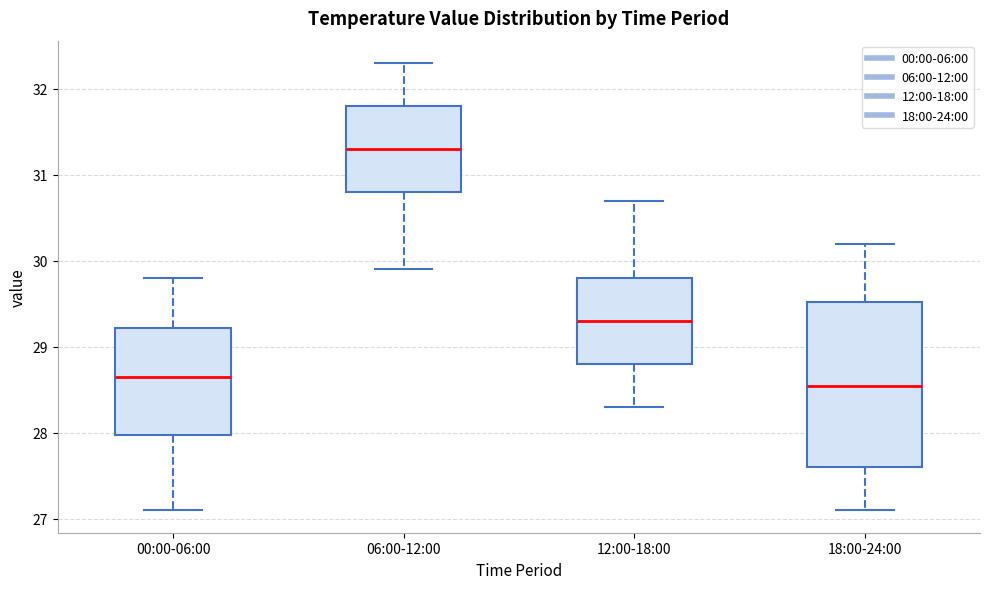

Reading left to right, transcribe this box plot: for each box, give where its median line is, the range the box spans, and where its two whiskers end, as read against the y-axis. The values are not printed on the chart, so give them approximately, as read against the axis.

00:00-06:00: median 28.7, box 28.0 to 29.2, whiskers 27.1 to 29.8
06:00-12:00: median 31.3, box 30.8 to 31.8, whiskers 29.9 to 32.3
12:00-18:00: median 29.3, box 28.8 to 29.8, whiskers 28.3 to 30.7
18:00-24:00: median 28.6, box 27.6 to 29.5, whiskers 27.1 to 30.2